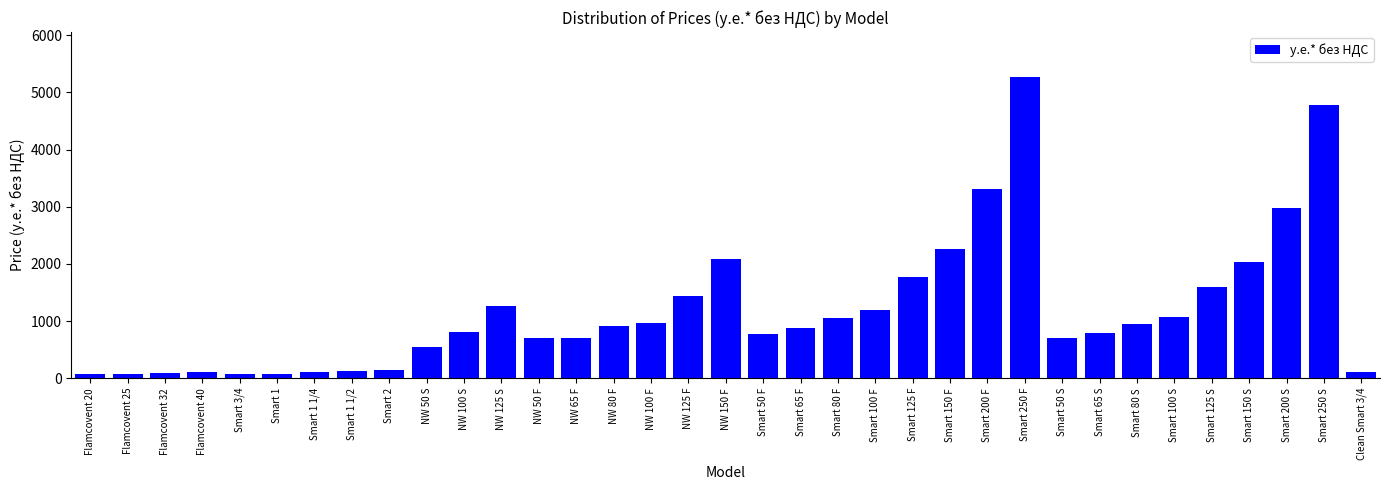

What is the label of the 8th bar from the right?

Smart 65 S